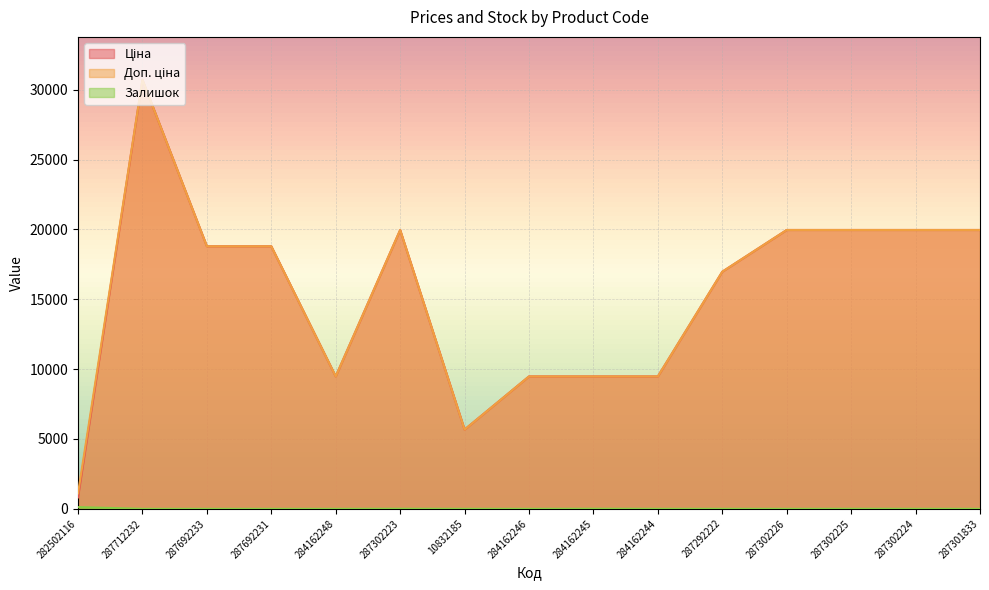

True or false: Ціна has more than 1 points higher than both neighbors.

True